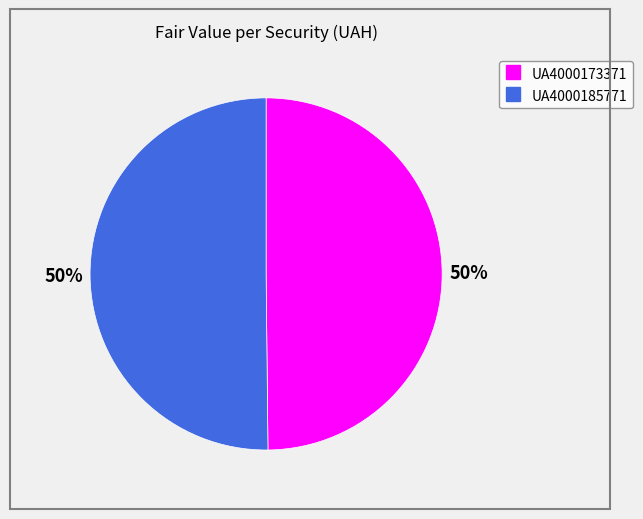

Do UA4000185771 and UA4000173371 together represent more than half of the pie?

Yes